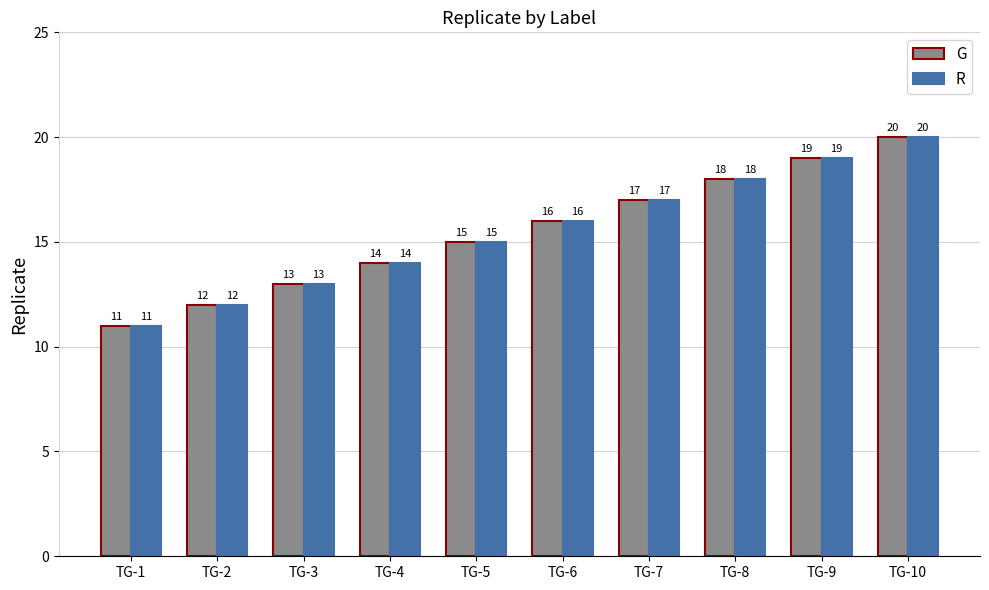

What is the total value across all series at TG-3?

26